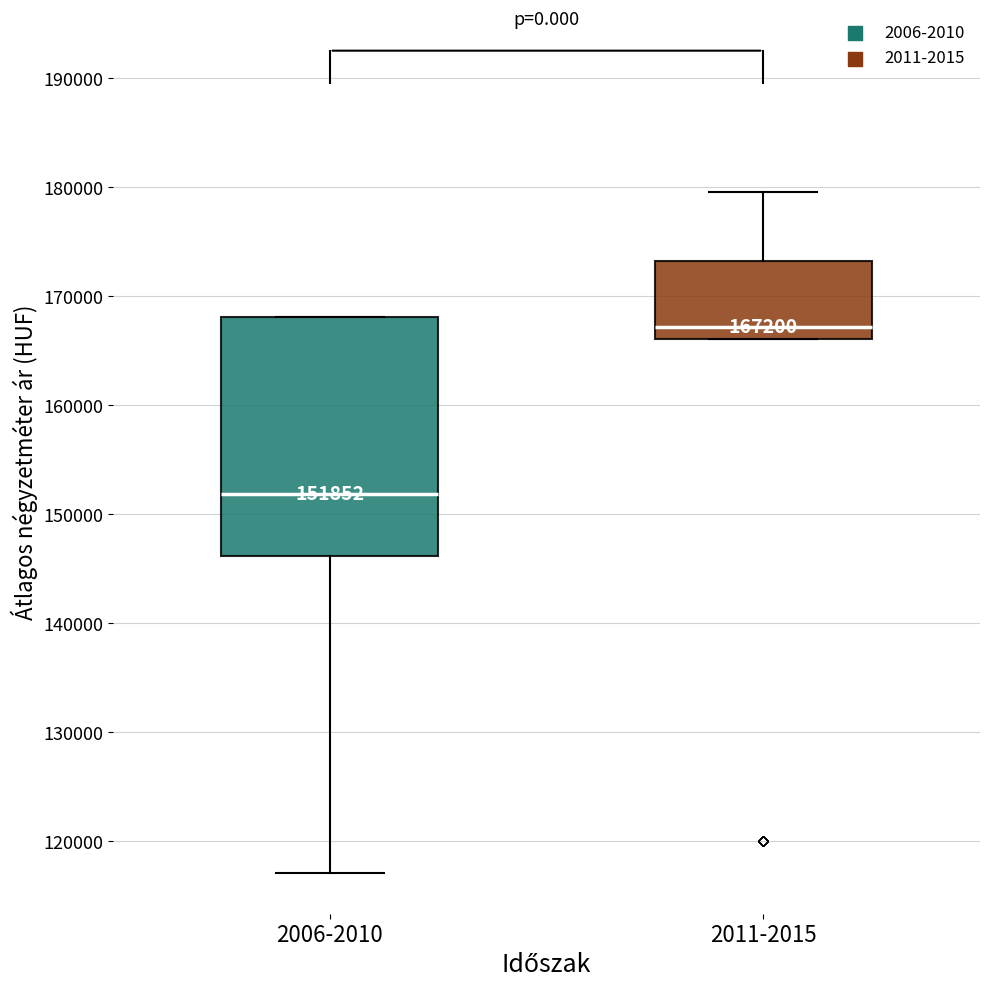

Comparing the boxes themselves (not the whiskers), which one is the tallest?

2006-2010